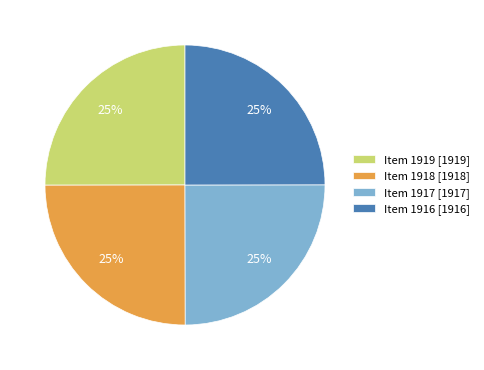

What is the ratio of the value at Item 1917 [1917] to the value at Item 1919 [1919]?

1.0